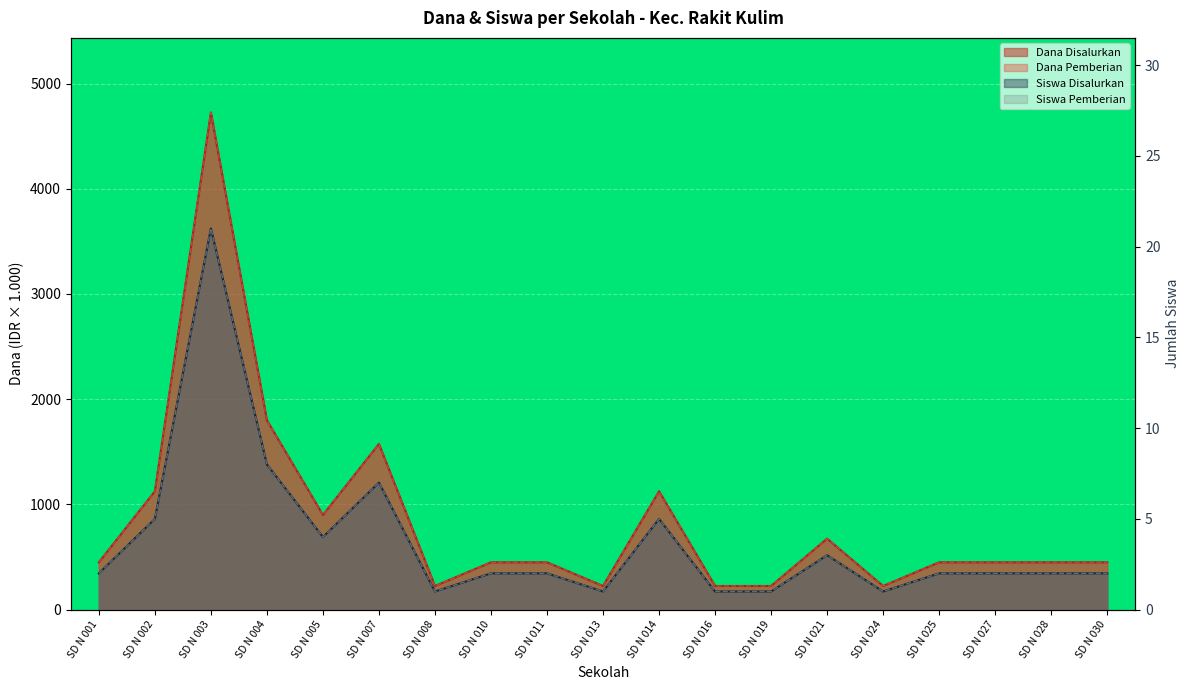

Is it true that Siswa Disalurkan equals 2 at SD N 025?

True